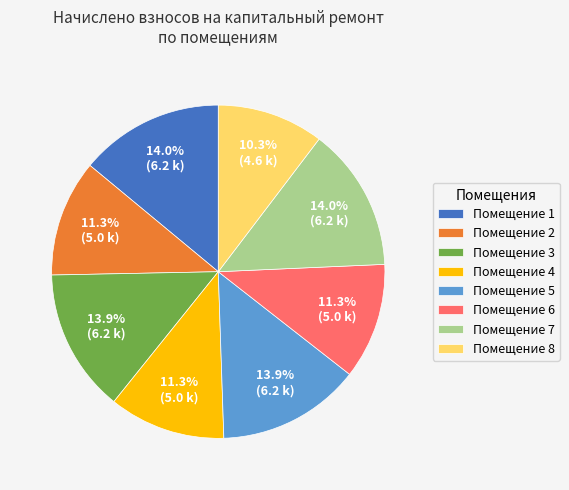

Does any single category account for the majority?

No